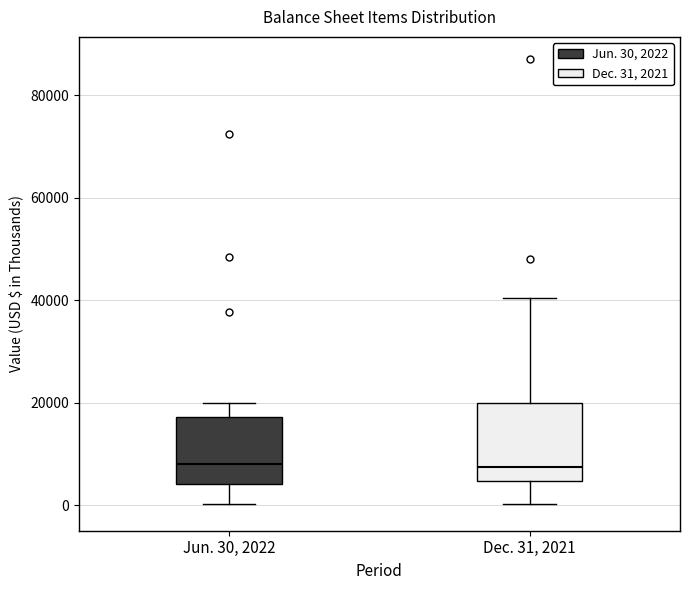

Reading left to right, read every box against the y-axis: the position of its median line, the range the box covers, and the ends of its whiskers. The values are not printed on the chart, so give them approximately, as read against the axis.

Jun. 30, 2022: median 8000, box 4000 to 18000, whiskers 0 to 20000
Dec. 31, 2021: median 8000, box 4000 to 20000, whiskers 0 to 40000